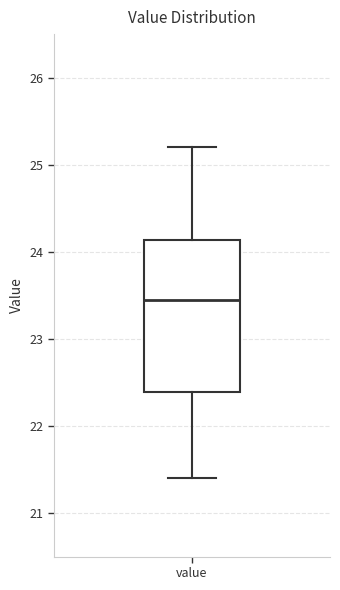

Transcribe this box plot: give where the median line is, the range the box spans, and where the two whiskers end, as read against the y-axis. The values are not printed on the chart, so give them approximately, as read against the axis.

median 23.5, box 22.4 to 24.1, whiskers 21.4 to 25.2